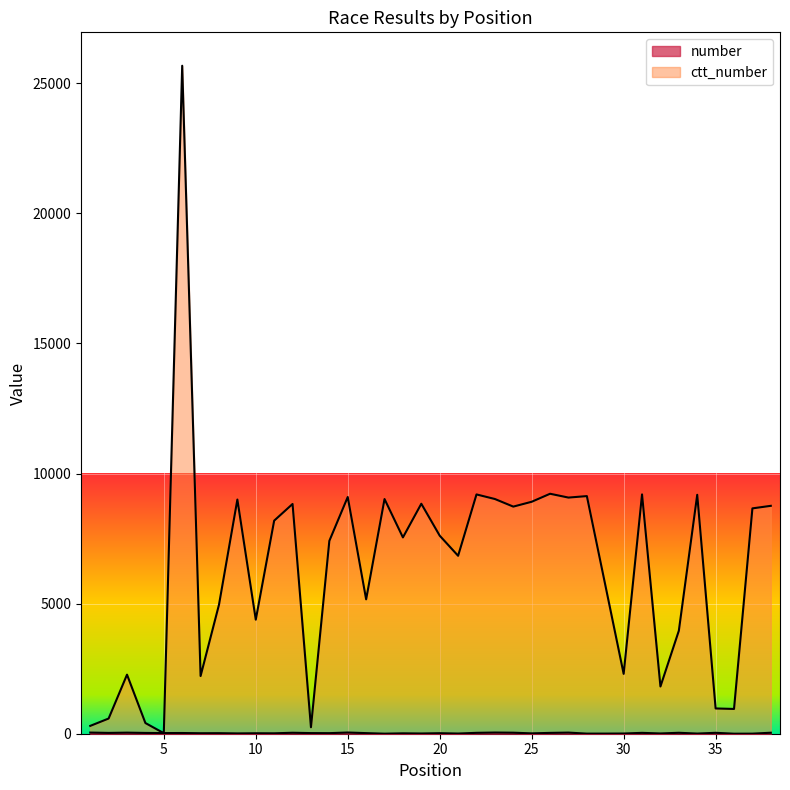

List the series in order of their peak value, lowest first.

number, ctt_number